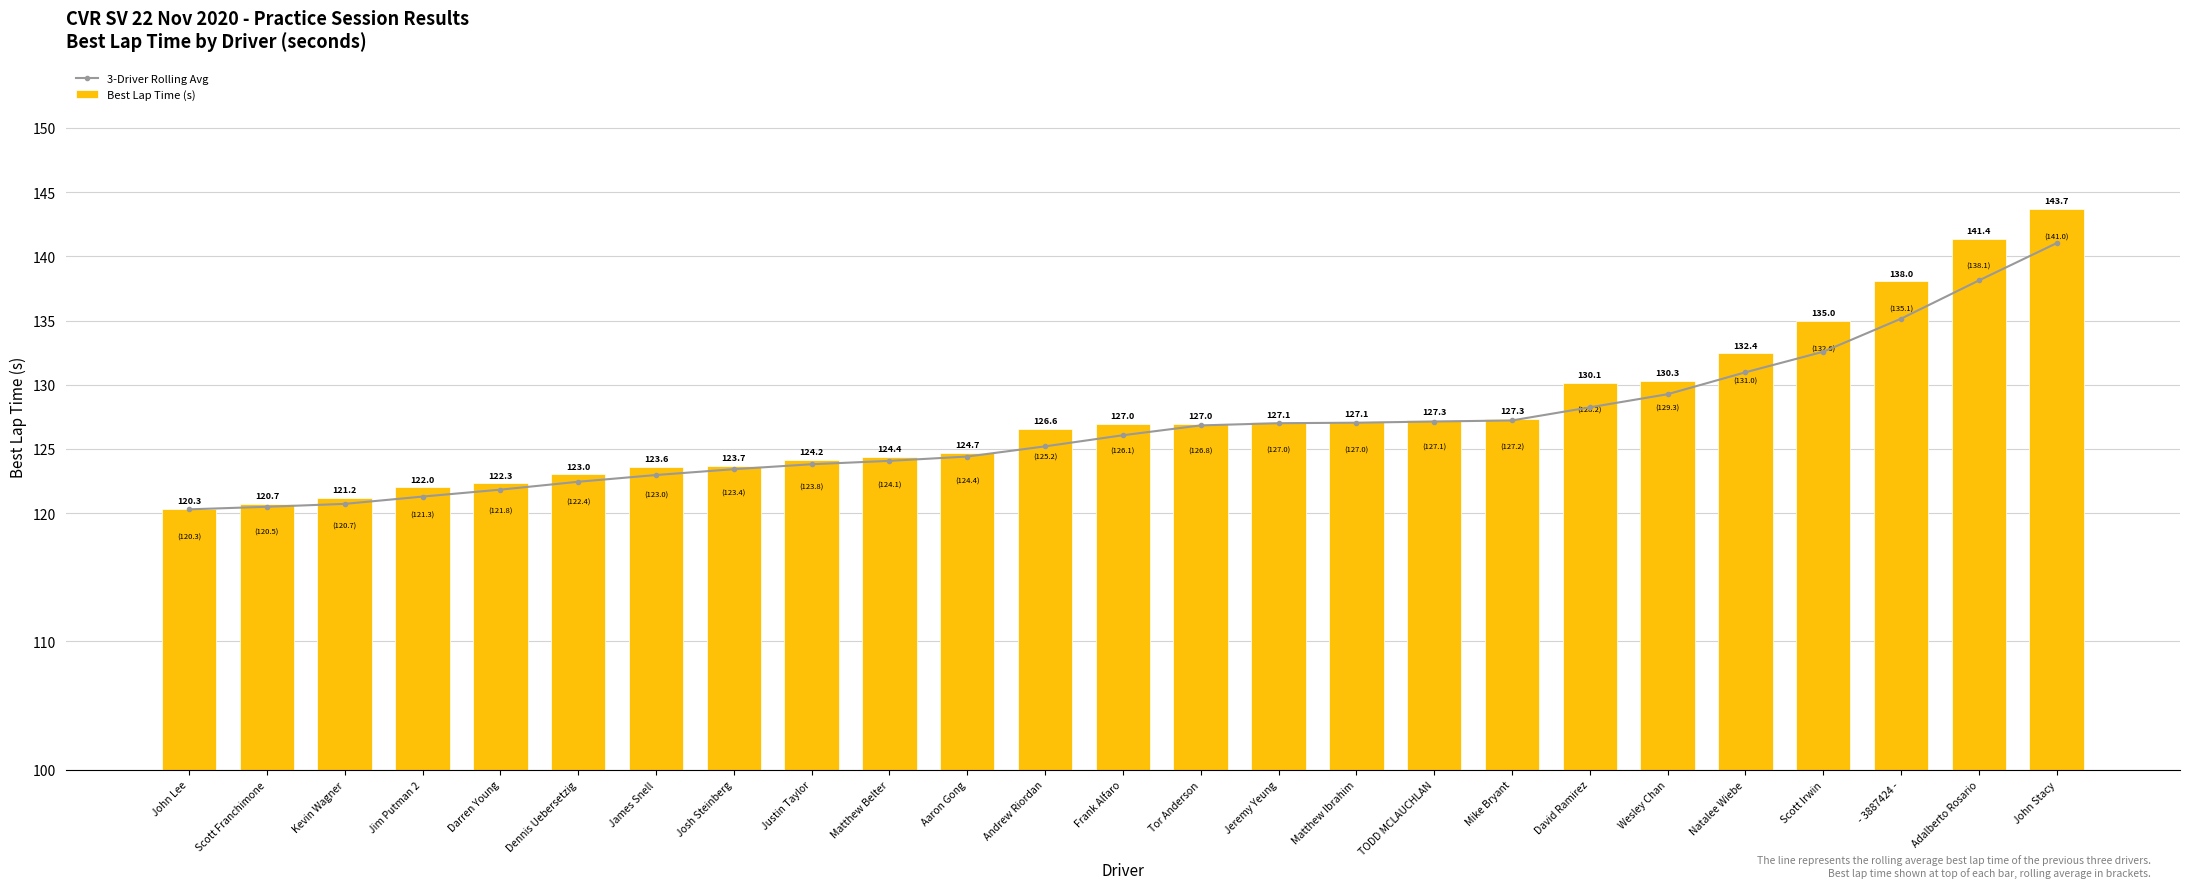

What value does the Best Lap Time (s) series have at Dennis Uebersetzig?

123.0